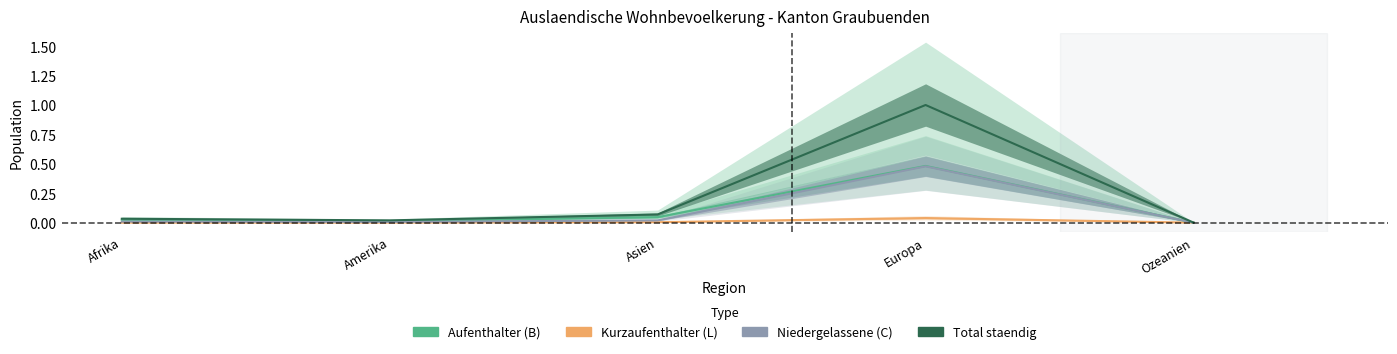

What is the approximate value of Total staendig at Asien?

0.1